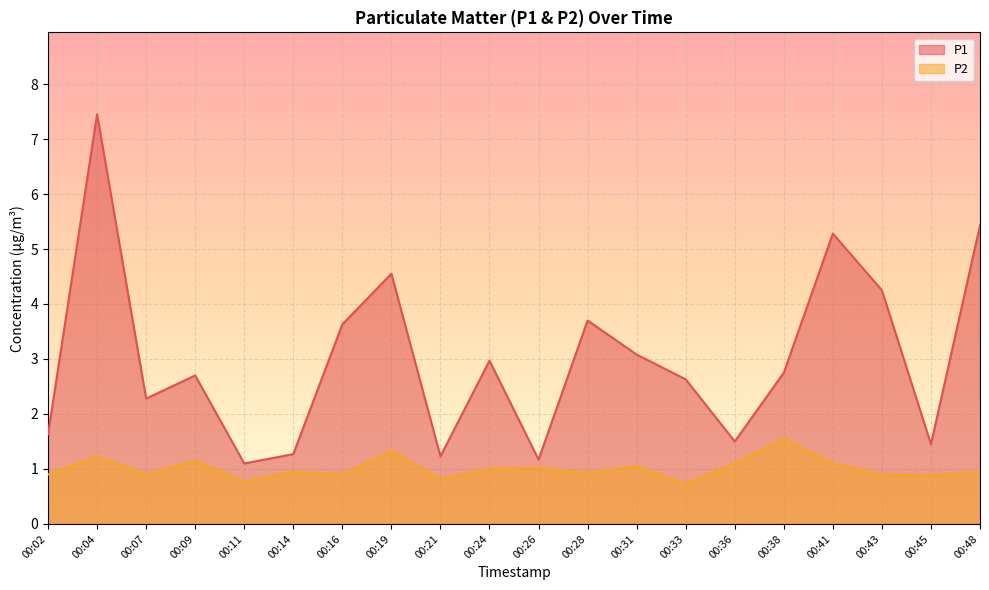

List the series in order of their overall mean, lowest first.

P2, P1